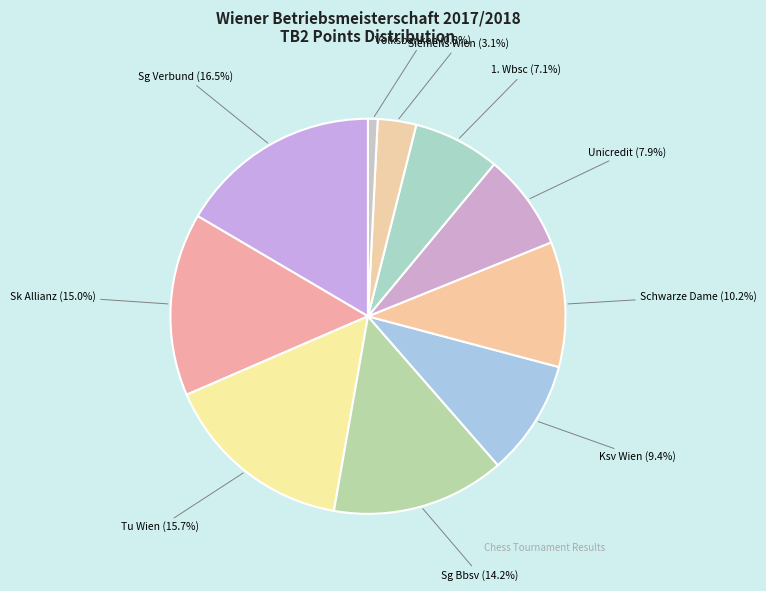

Rank the categories by value from highest to lowest.

Sg Verbund / Vhp - Omv, Tu Wien, Sk Allianz Elementar Wien, Sg Bbsv / Sk Herndl, Sg Schwarze Dame / Wombat 2362, Ksv Wien Schachsektion, Unicredit Bank Austria, 1. Wbsc, Siemens Wien, Volksbanken